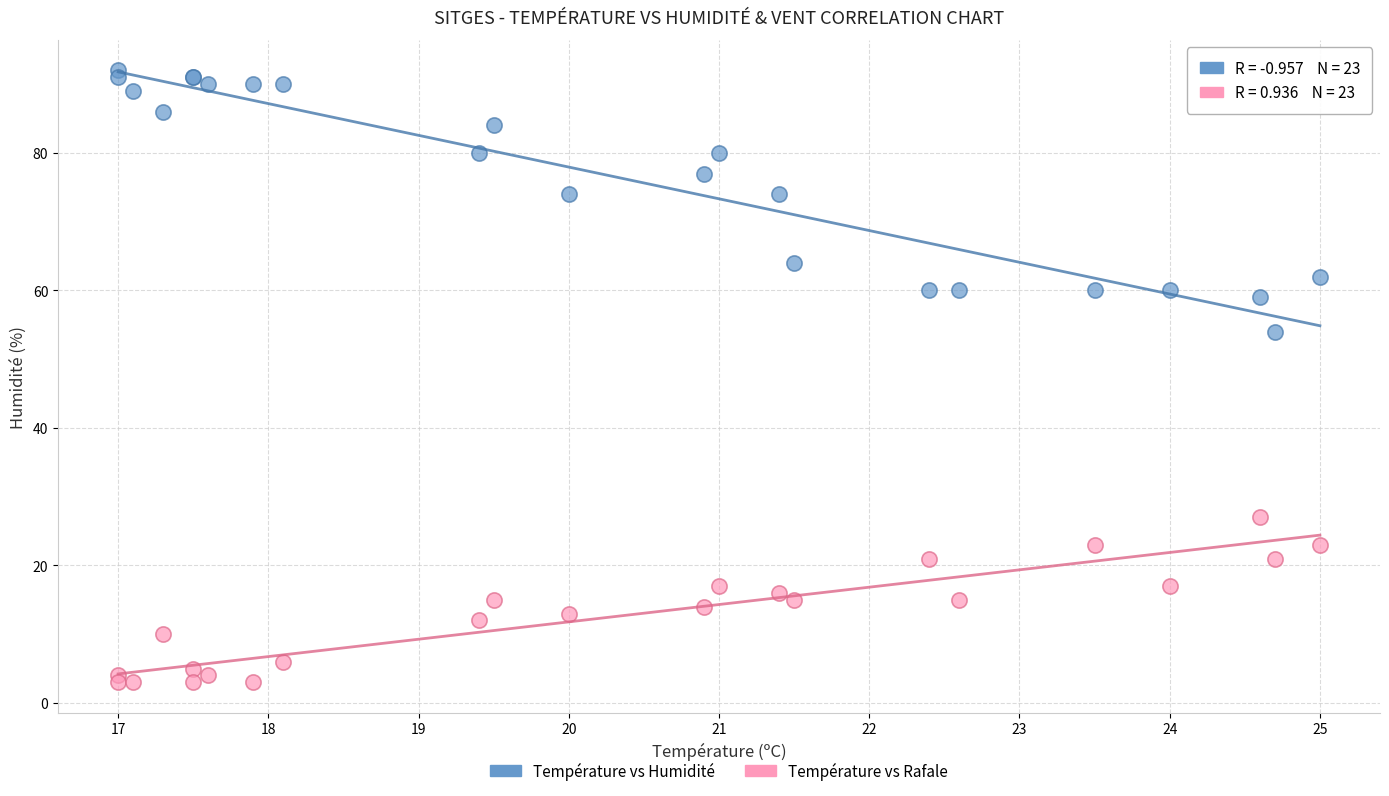

Across all series, what Y value is closest to 47?

54